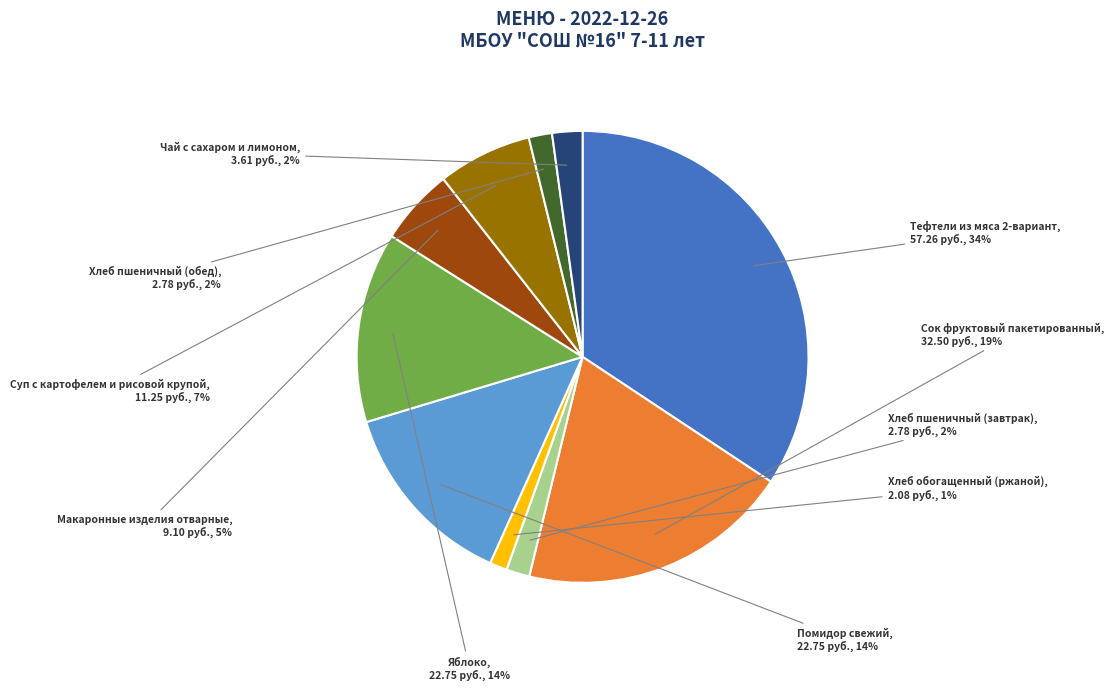

The Сок фруктовый пакетированный slice represents 19% of the pie. True or false?

True